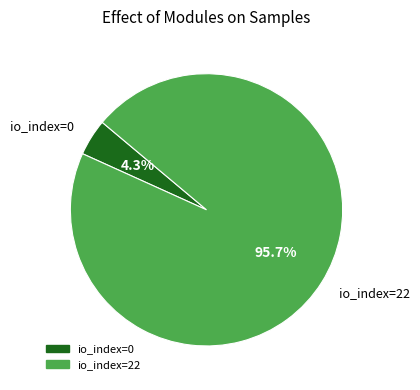

To the nearest percent, what is the difference between the io_index=22 and io_index=0 slice percentages?

91%